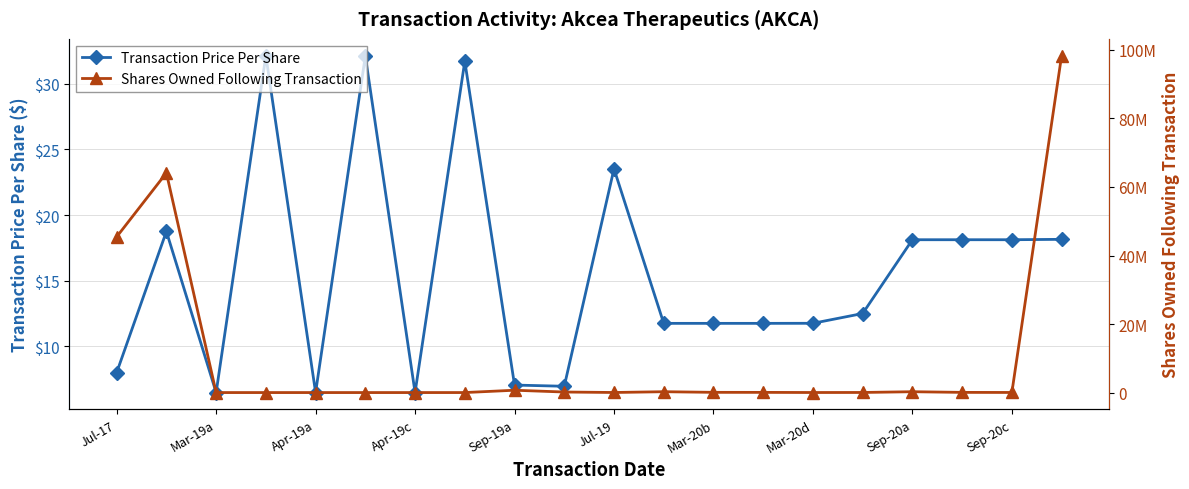

What is the label of the 1st point from the left?

Jul-17